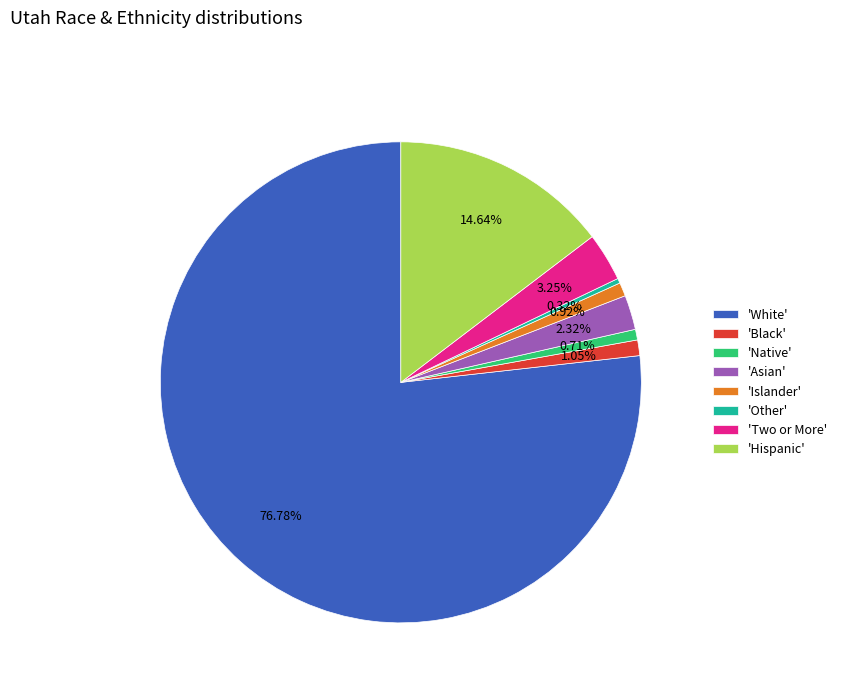

Which slice is the largest?

'White'